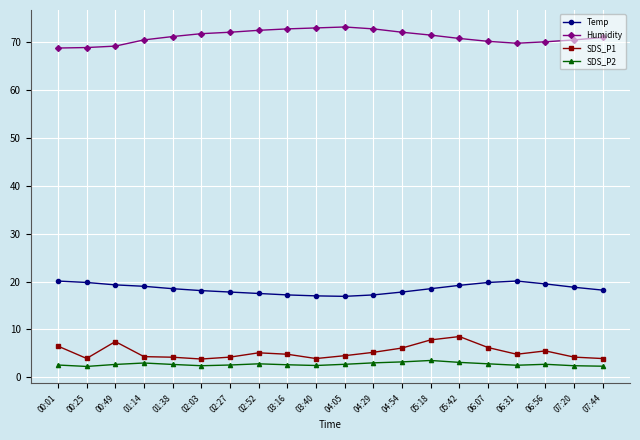

Rank the series at 02:03 from highest to lowest value.

Humidity, Temp, SDS_P1, SDS_P2